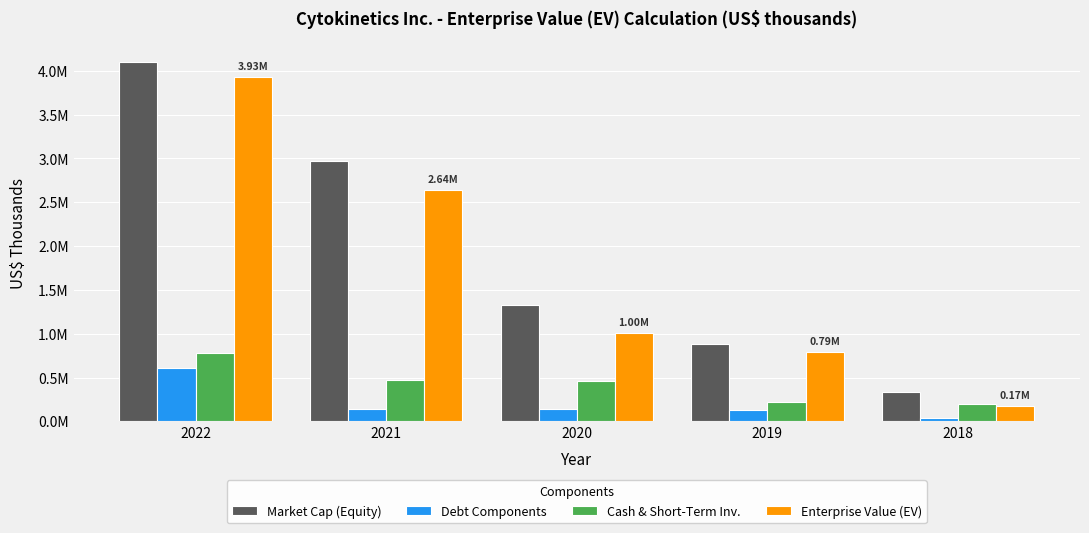

Reading right to left, list all the values displayed in this chart.

Market Cap (Equity): 329879	883433	1331901	2971658	4102408
Debt Components: 42413	129257	135713	144143	611619
Cash & Short-Term Inv.: 198731	225112	464060	471638	782577
Enterprise Value (EV): 173561	787578	1003554	2644163	3931450